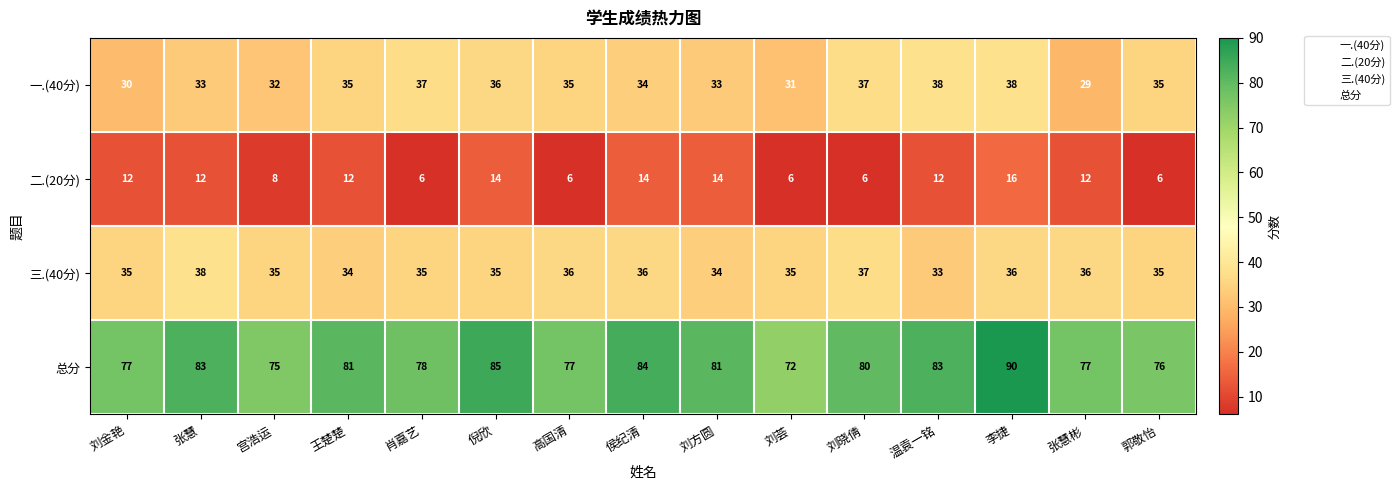

Which series changed the most between 刘晓倩 and 郭敬怡?

总分